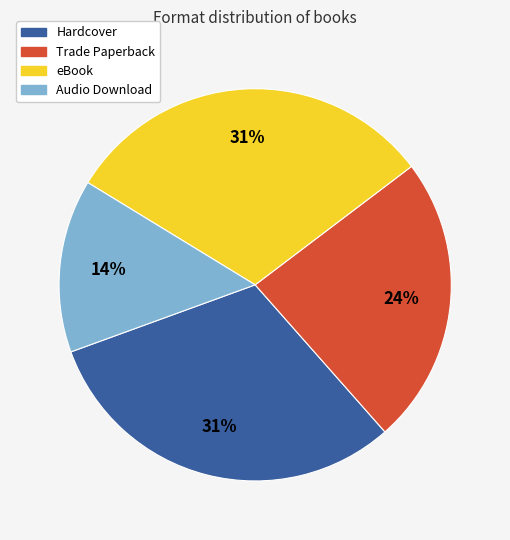

What percentage is the Trade Paperback slice, to the nearest percent?

24%